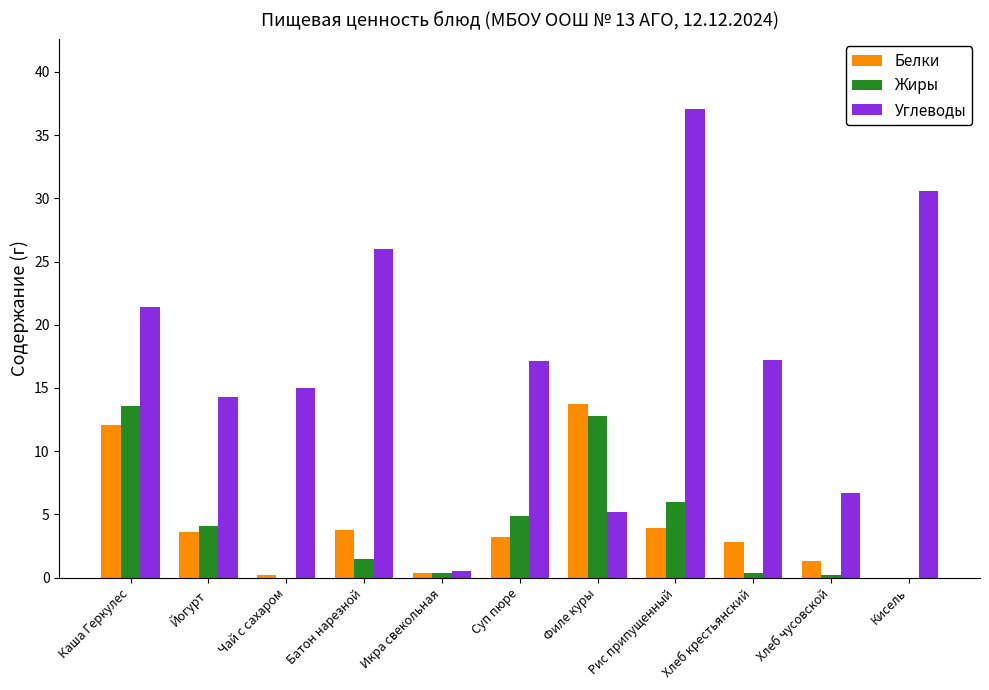

Is the value of Жиры at Рис припущенный greater than the value of Белки at Рис припущенный?

Yes